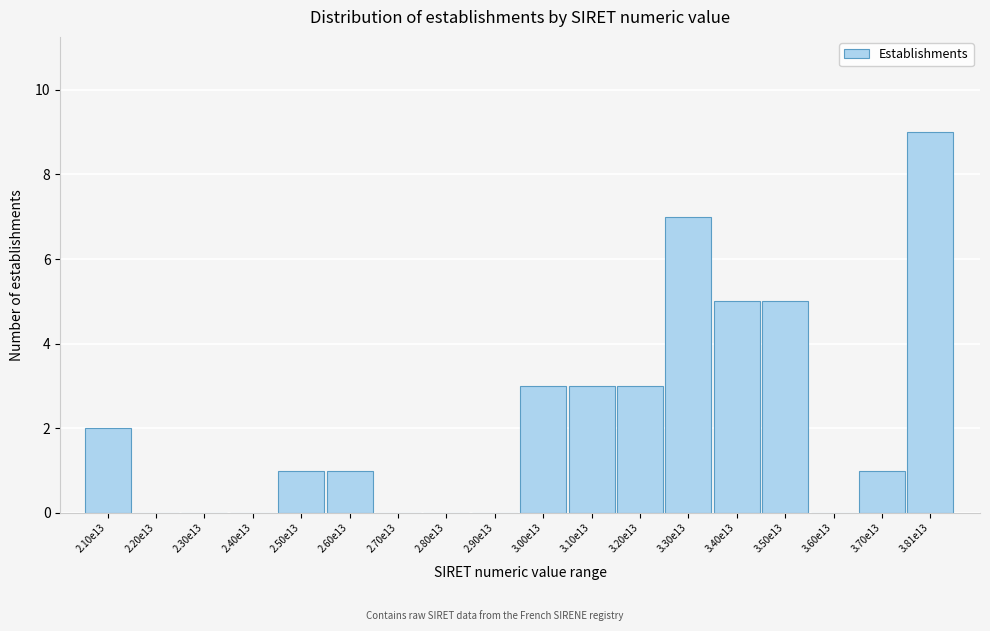

Reading left to right, extract all data points from this chart.

2.10e13=2	2.20e13=0	2.30e13=0	2.40e13=0	2.50e13=1	2.60e13=1	2.70e13=0	2.80e13=0	2.90e13=0	3.00e13=3	3.10e13=3	3.20e13=3	3.30e13=7	3.40e13=5	3.50e13=5	3.60e13=0	3.70e13=1	3.81e13=9